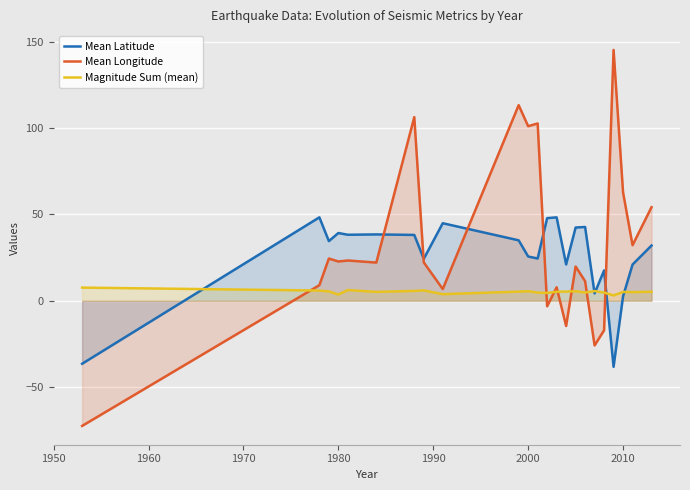

Which series has the widest spread of values?

Mean Longitude